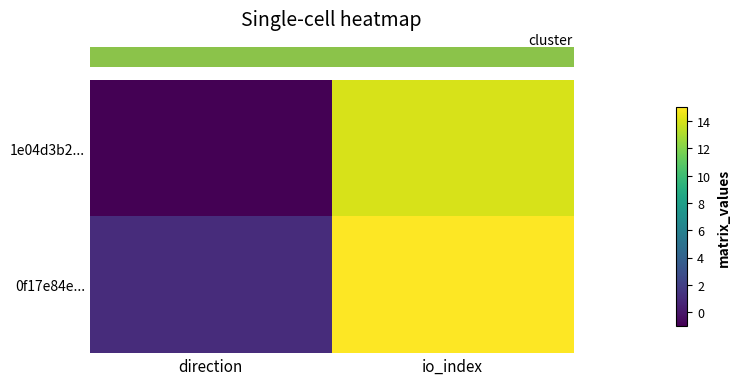

Which category has the highest value across all series?

io_index